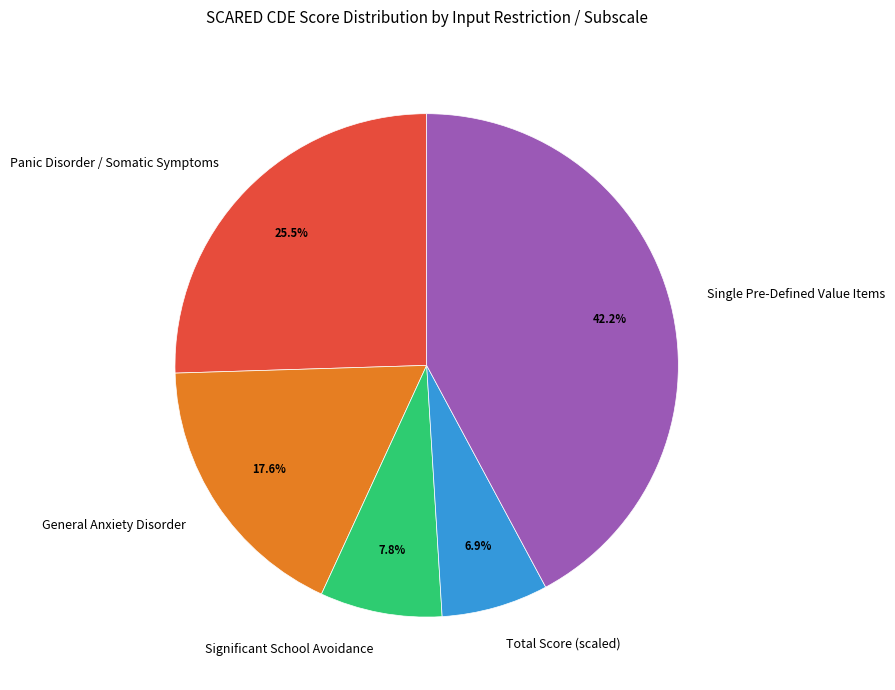

Rank the categories by value from lowest to highest.

Total Score (scaled), Significant School Avoidance, General Anxiety Disorder, Panic Disorder / Somatic Symptoms, Single Pre-Defined Value Items